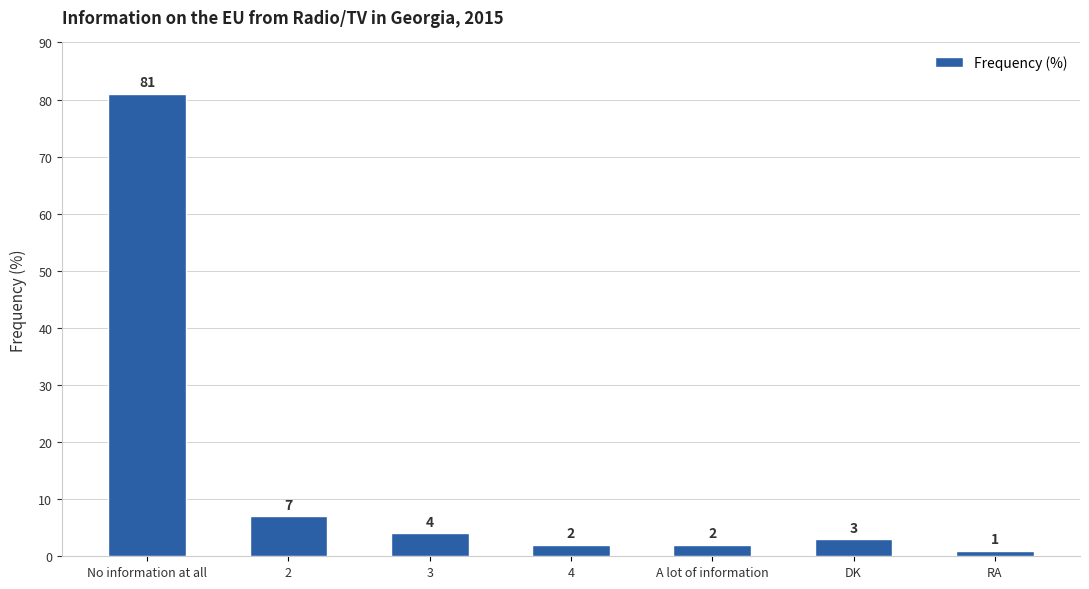

What is the sum of the values at No information at all and 3?

85